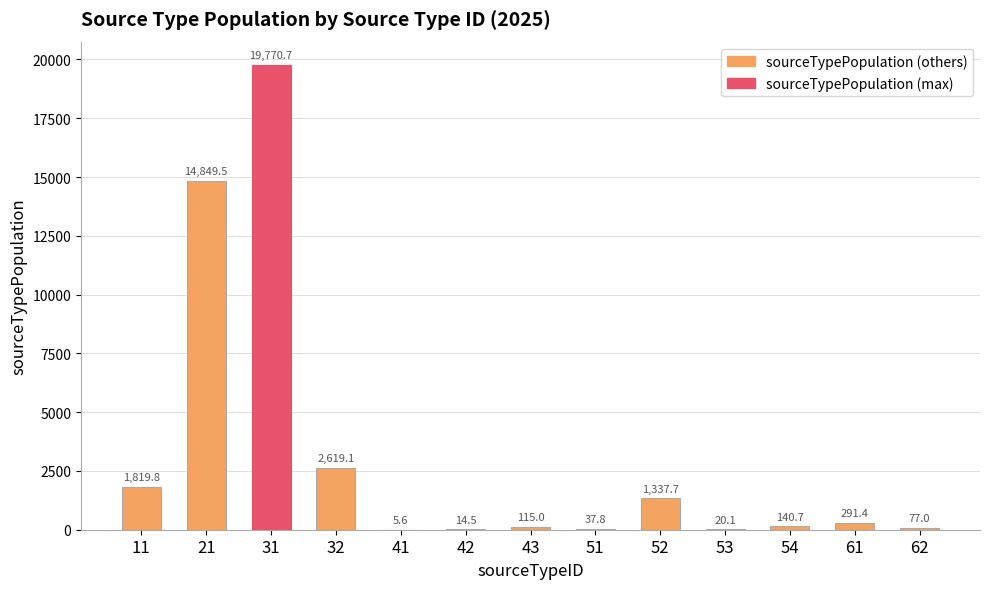

The value at 41 is 5.6. True or false?

True